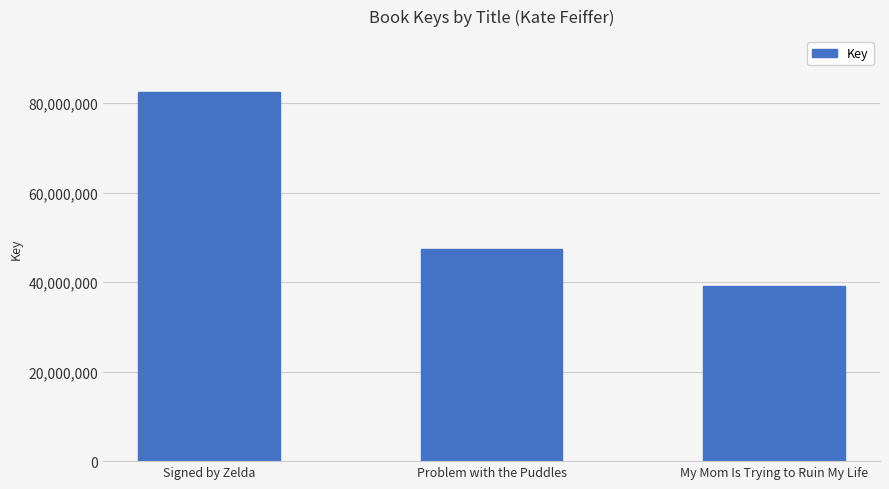

Read the value at My Mom Is Trying to Ruin My Life.

39219677